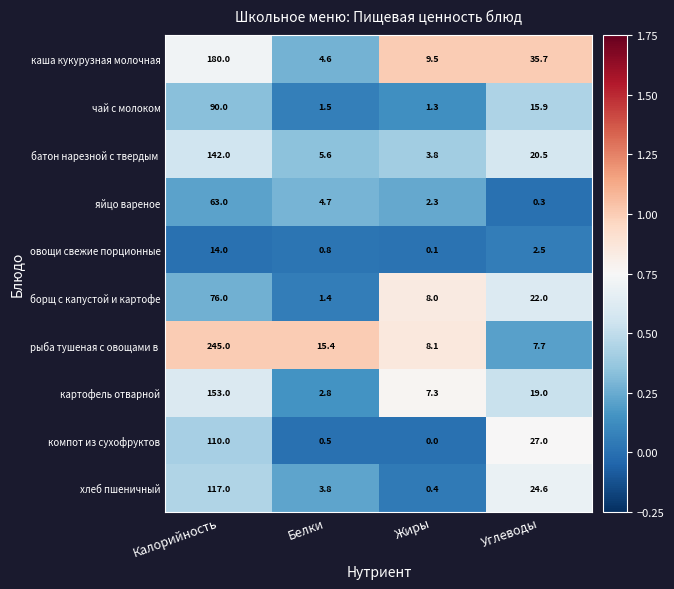

Which category has the lowest value across all series?

Жиры